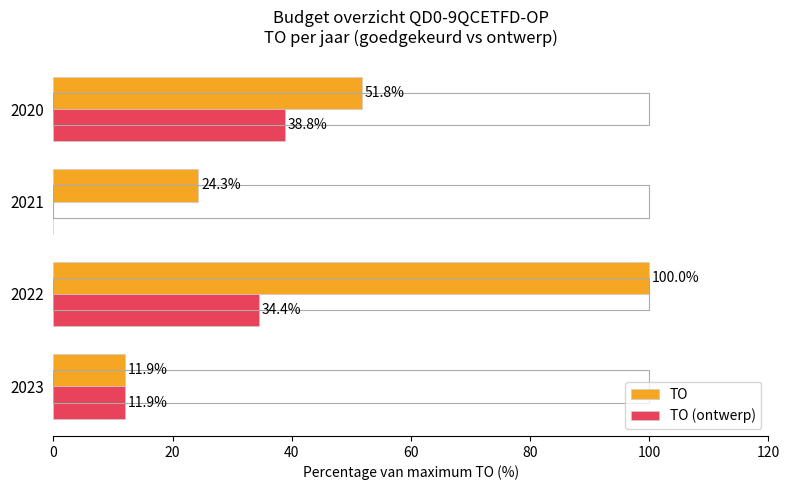

Which has a higher value, 2023 or 2021?

2021